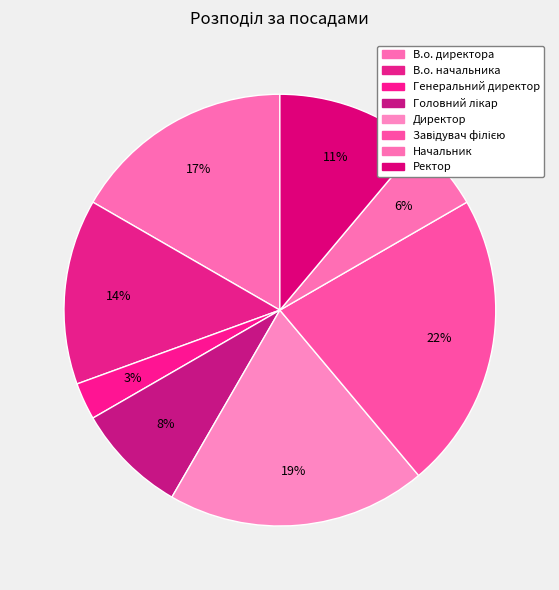

Between Генеральний директор and Головний лікар, which is larger?

Головний лікар